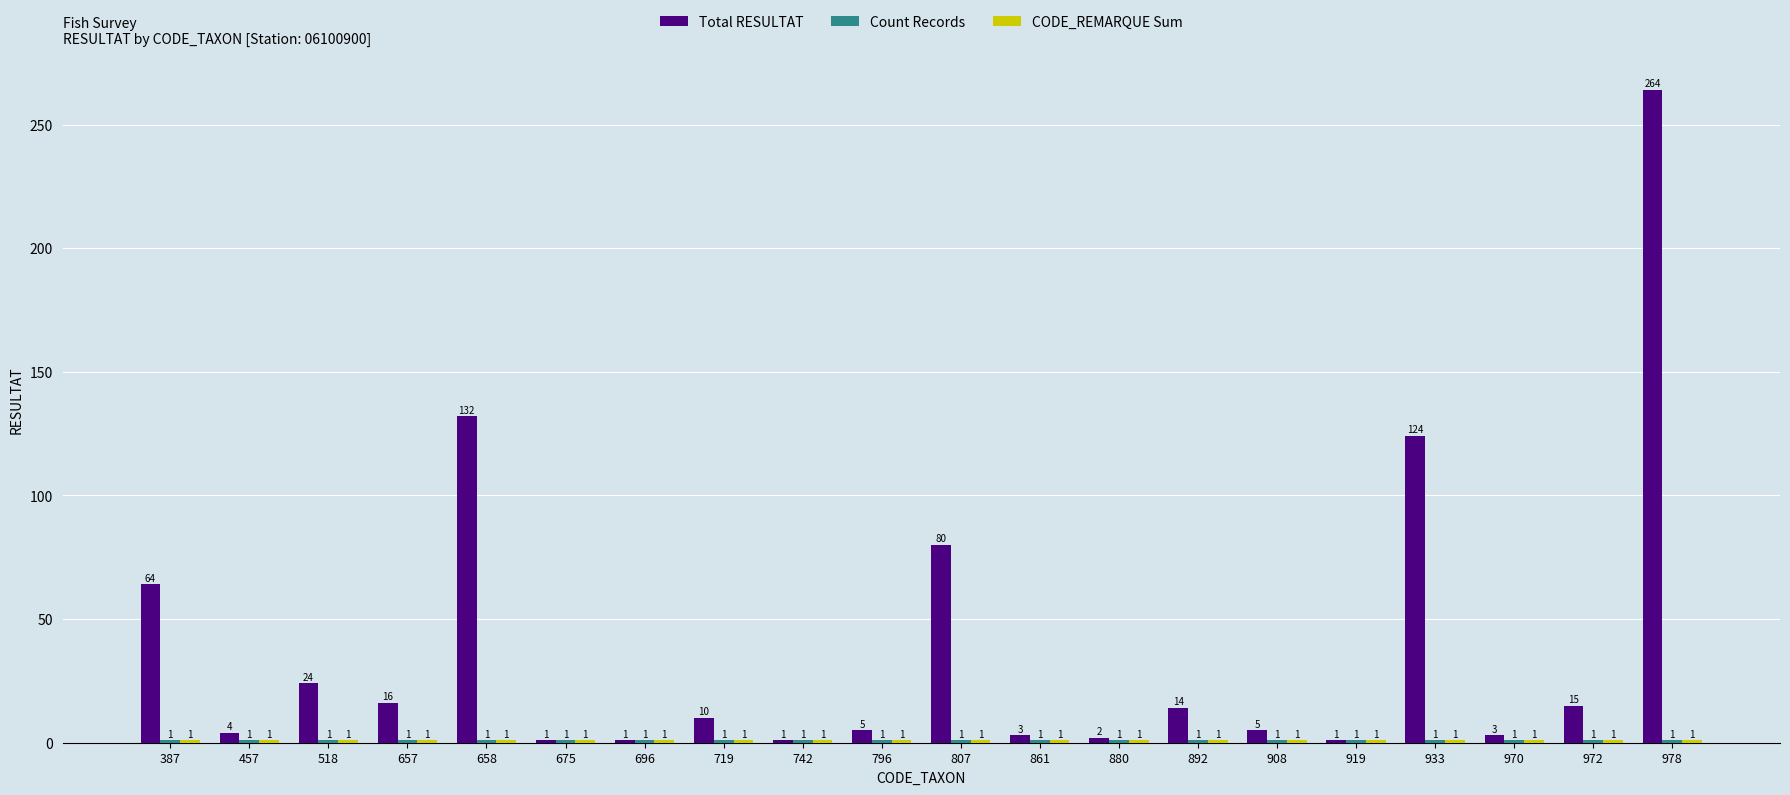

Where is Total RESULTAT nearest to the value 132?

658